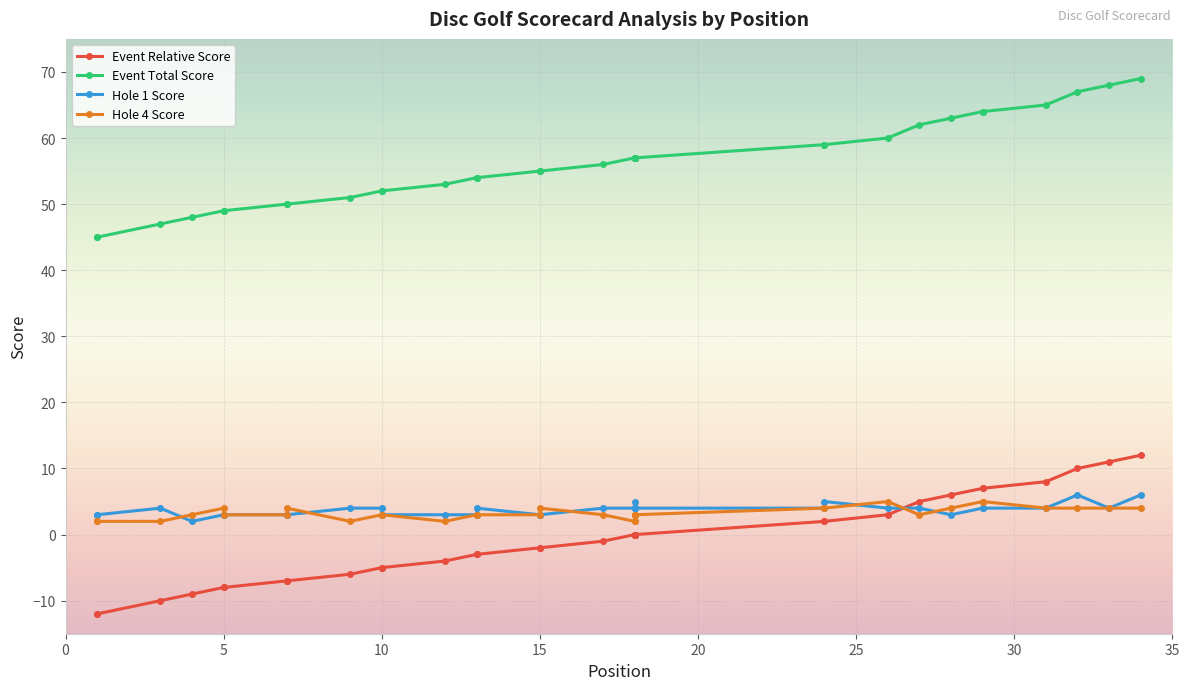

Which series changed the most between 4 and 34?

event_relative_score